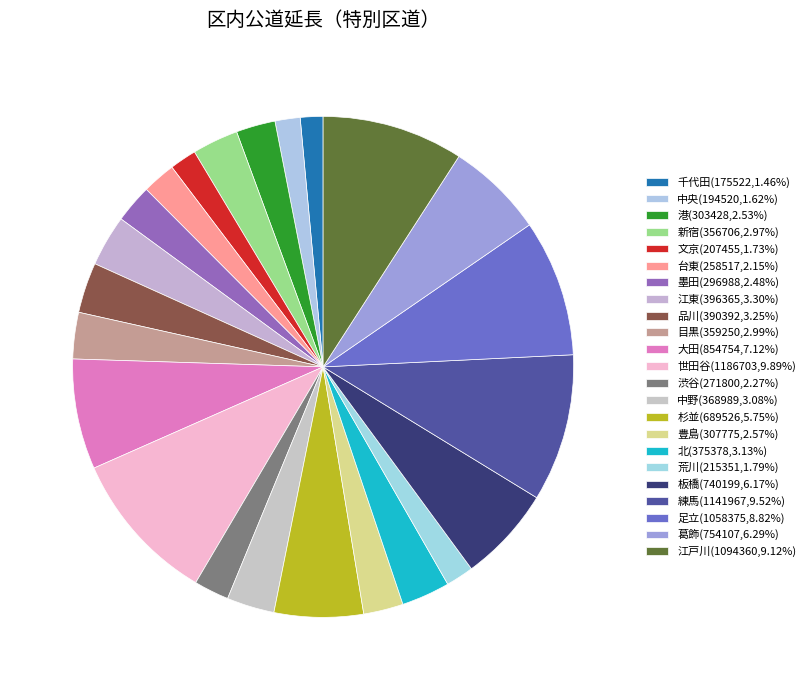

Is it true that 千代田 is 1% of the pie?

True